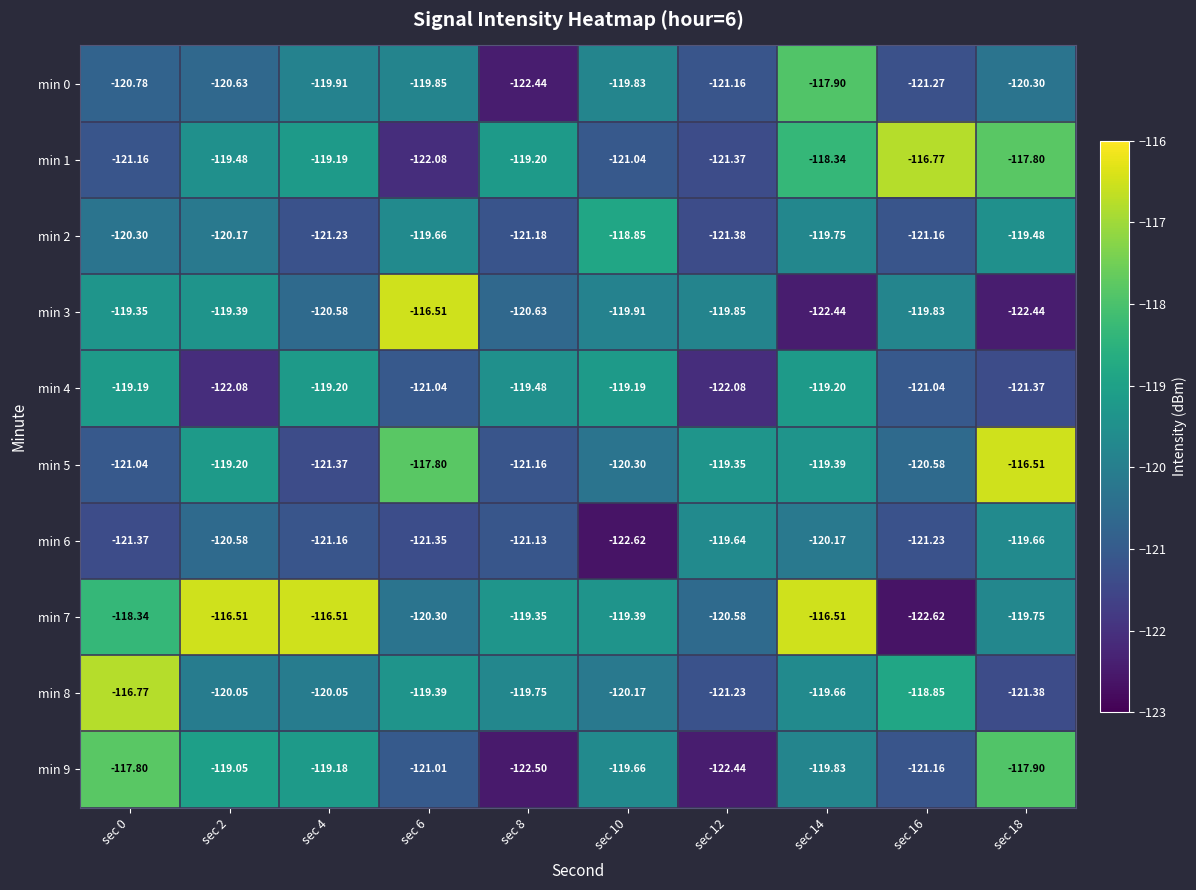

Is the value of min 0 at sec 8 greater than the value of min 9 at sec 16?

No